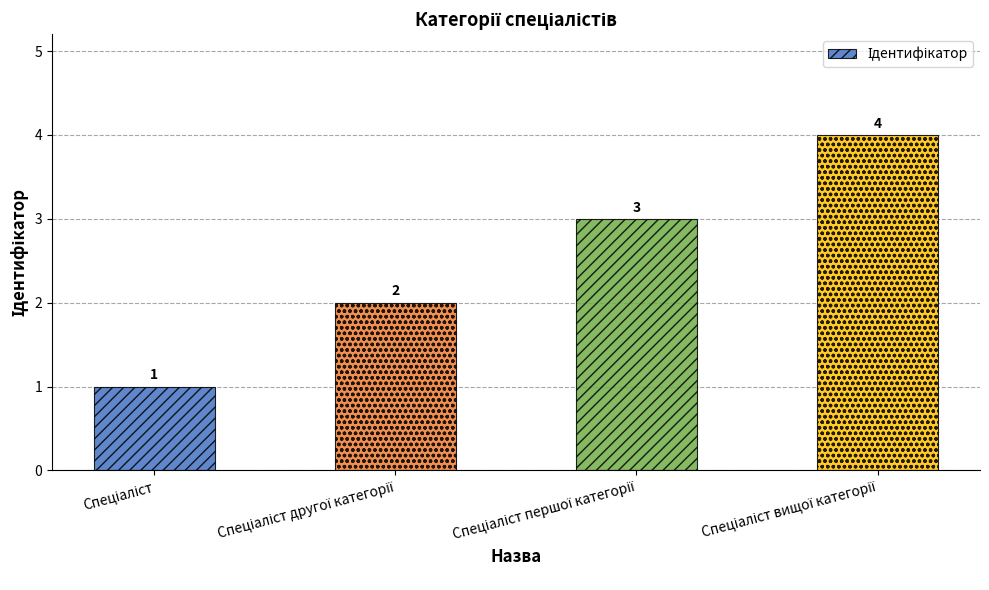

How many distinct data groups are displayed?

1